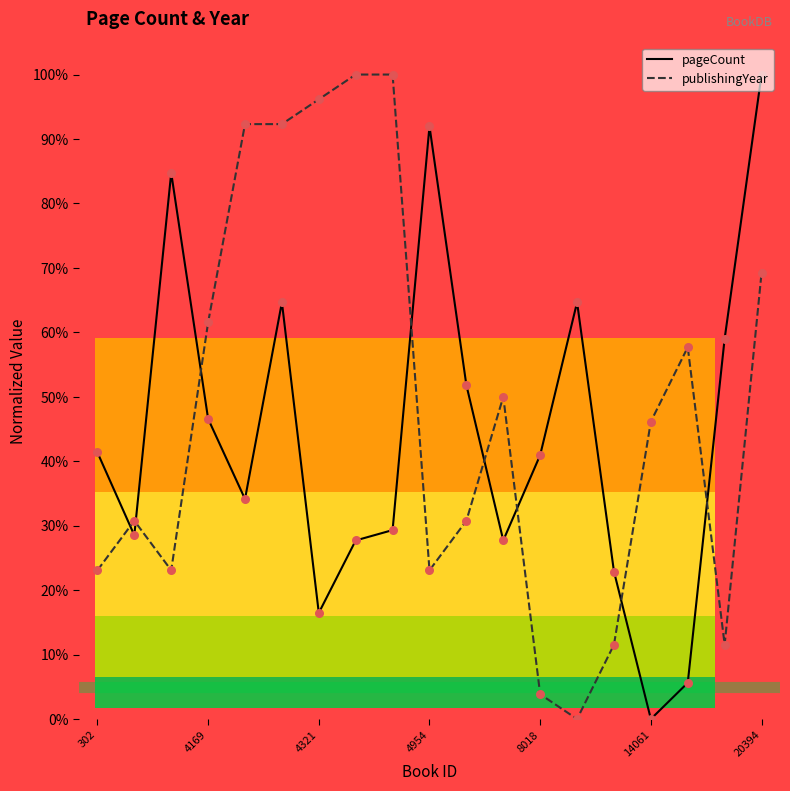

List the series in order of their overall mean, highest first.

publishingYear, pageCount